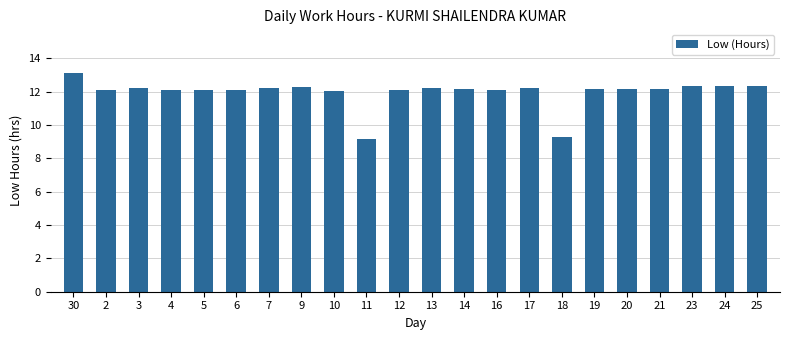

The chart shows a value of 12.3 at 9. True or false?

True